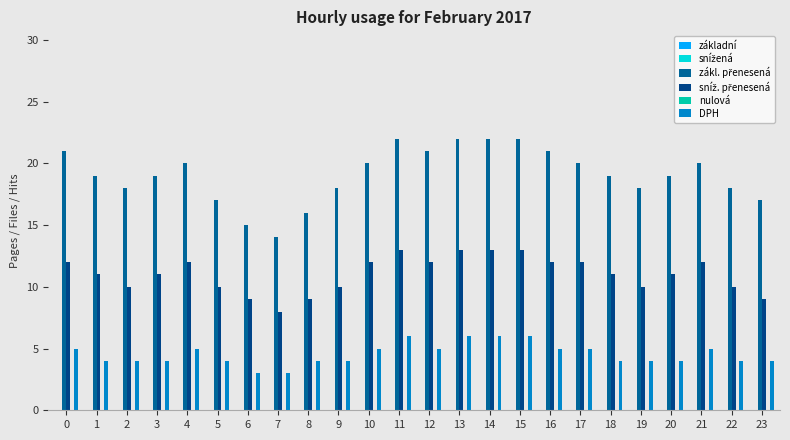

The DPH series shows 2 at 0. True or false?

False